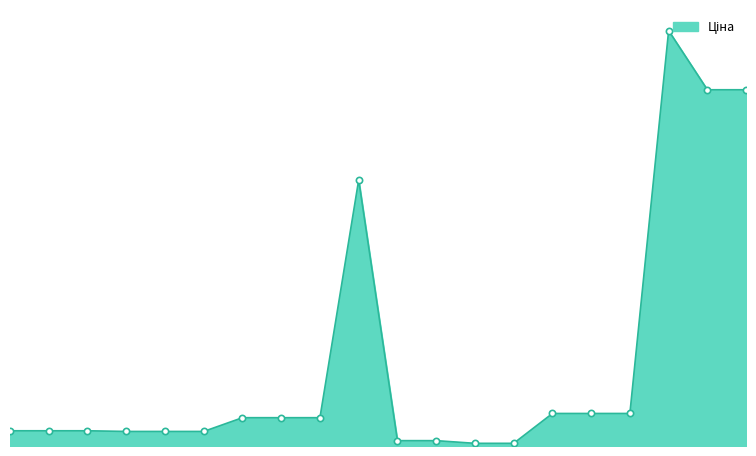

Is this an area chart (filled region under the line)?

Yes